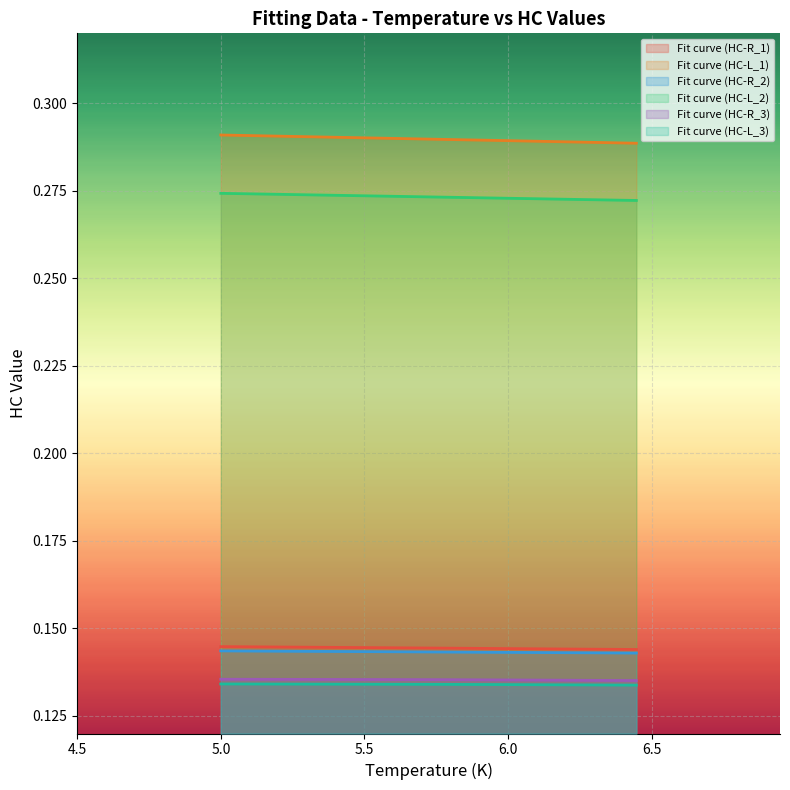

How many categories are shown in the chart?

10